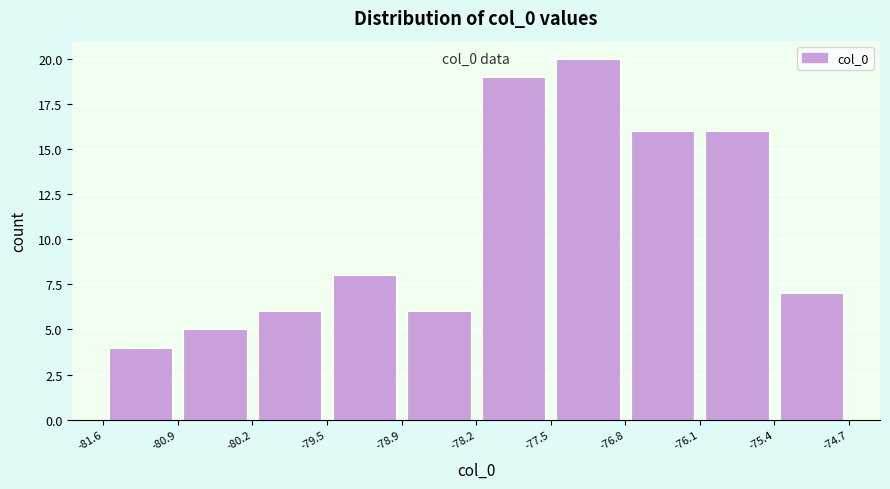

Over which range of the x-axis is the bar tallest?

-77.5 to -76.8